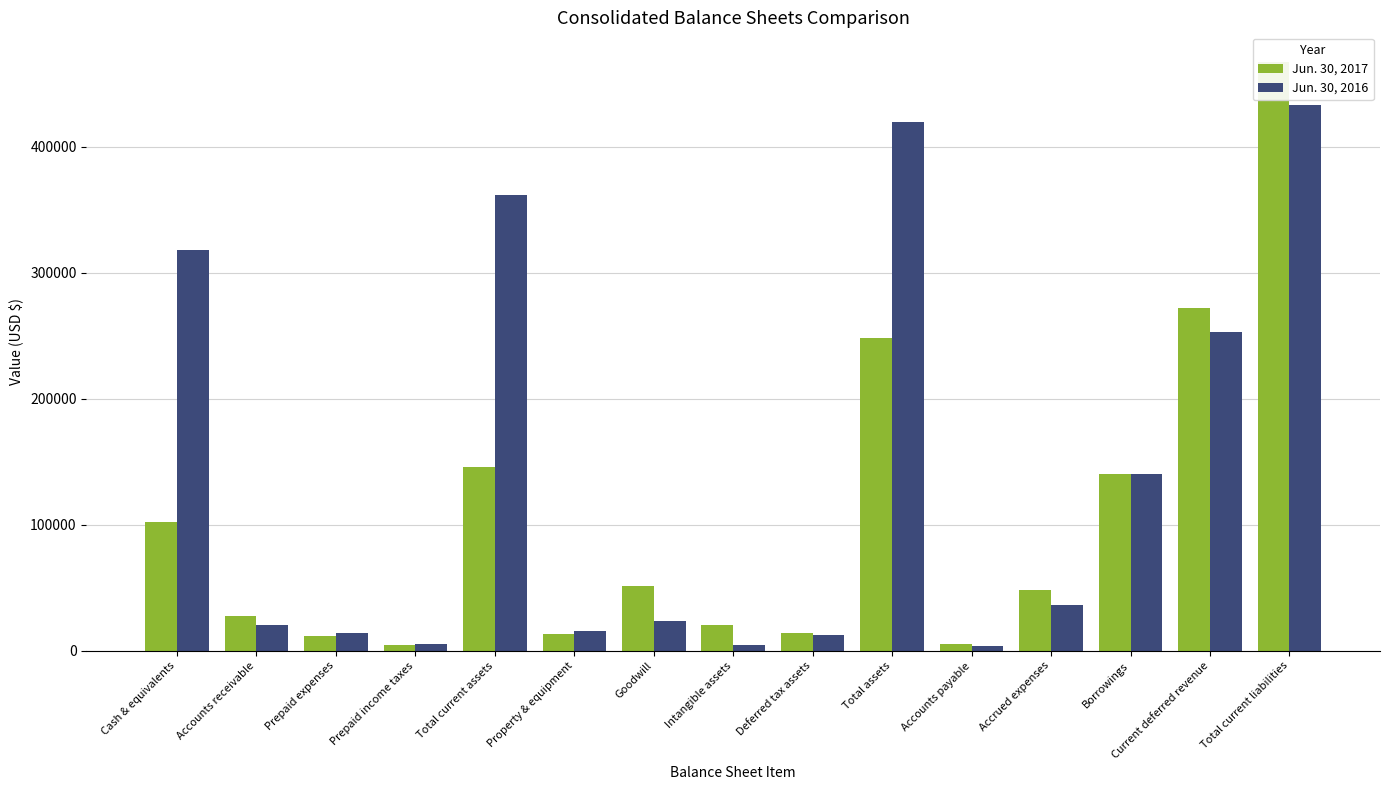

The Jun. 30, 2017 series shows 140000 at Borrowings. True or false?

True